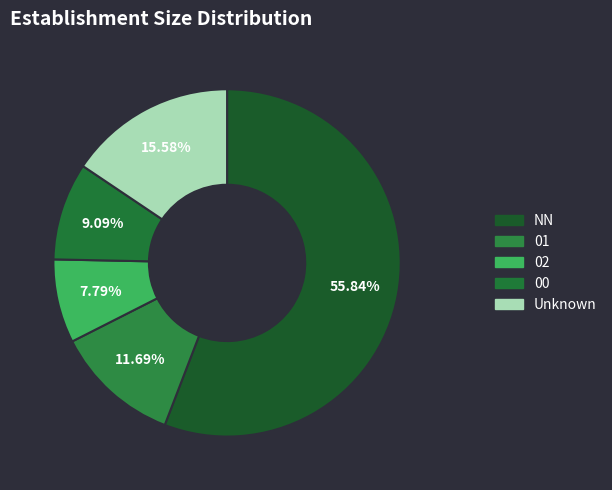

To the nearest percent, what is the difference between the largest and smallest slice percentages?

48%